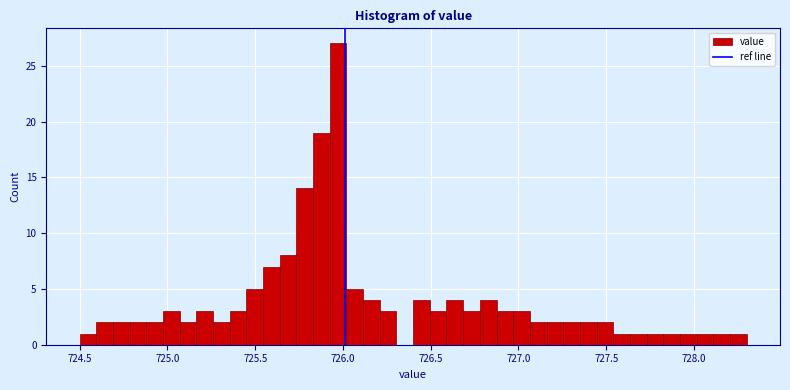

Read against the x-axis, roughly where is the centre of the tallest bar?

725.95